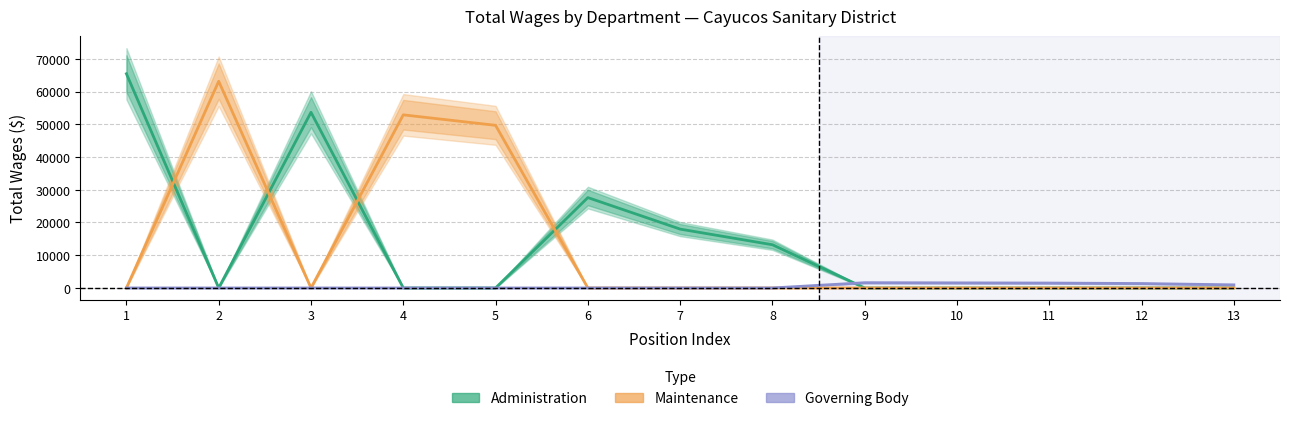

The Governing Body series shows -875 at 5. True or false?

False